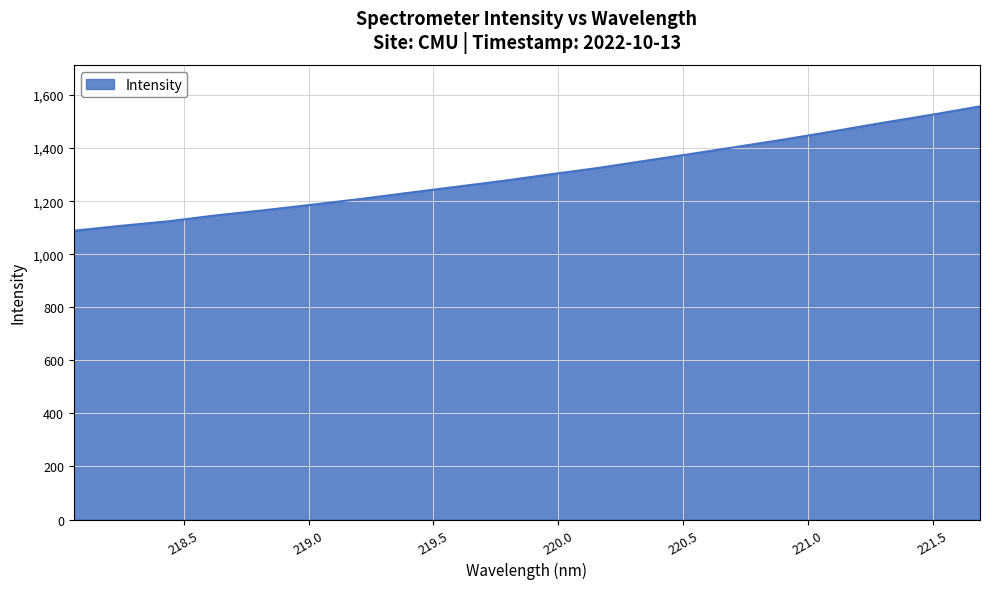

What is the difference between the maximum and minimum values?

468.7